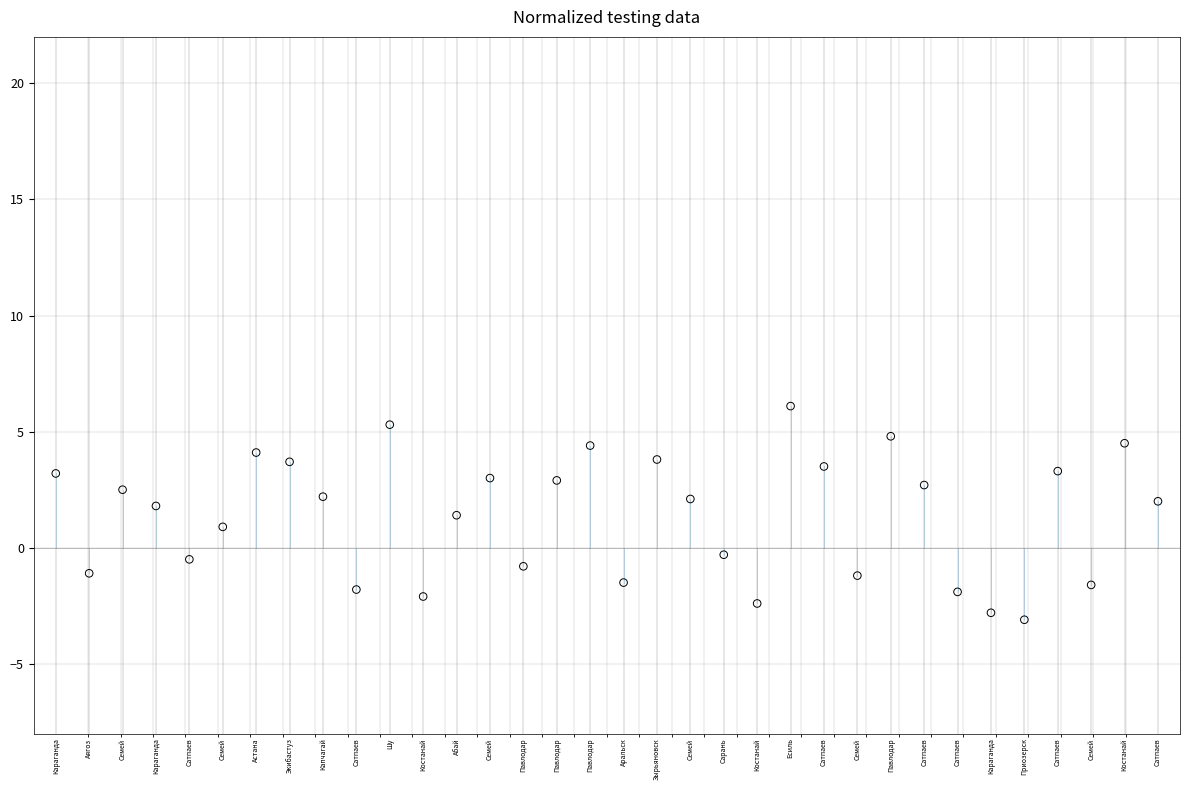

What is the range of X values (max minus min)?

1.0